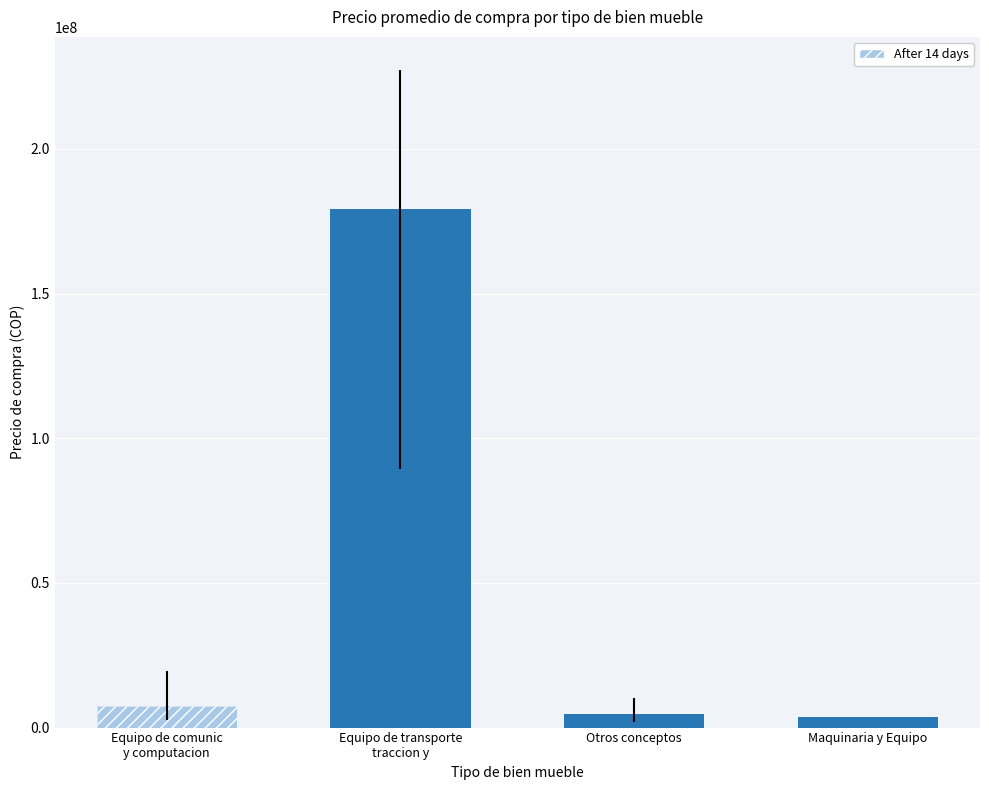

The value at Equipo de transporte
traccion y is 49682012.8. True or false?

False